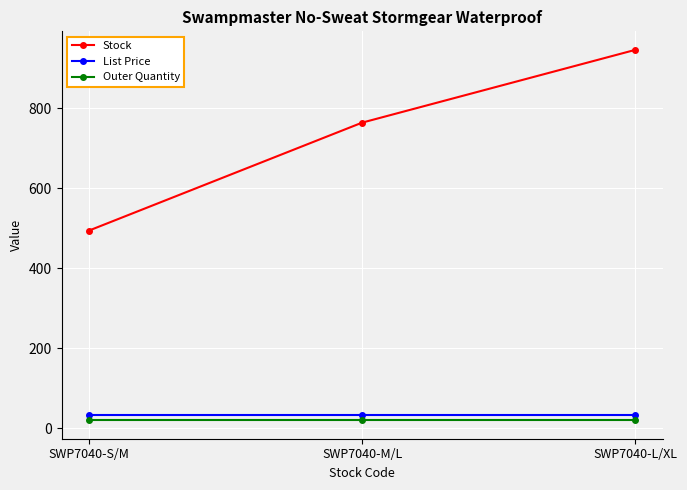

Which series changed the most between SWP7040-S/M and SWP7040-M/L?

Stock